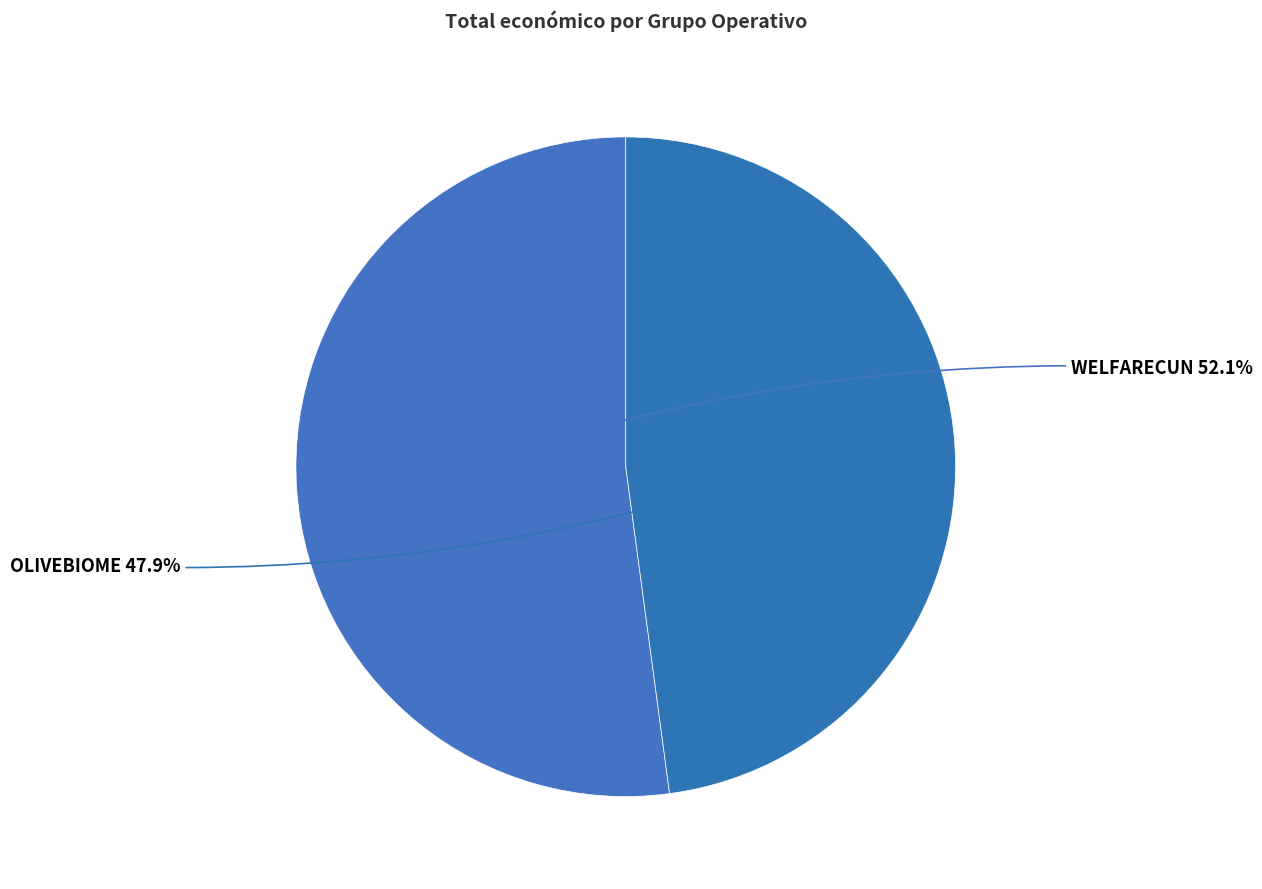

Does OLIVEBIOME represent more than half of the total?

No